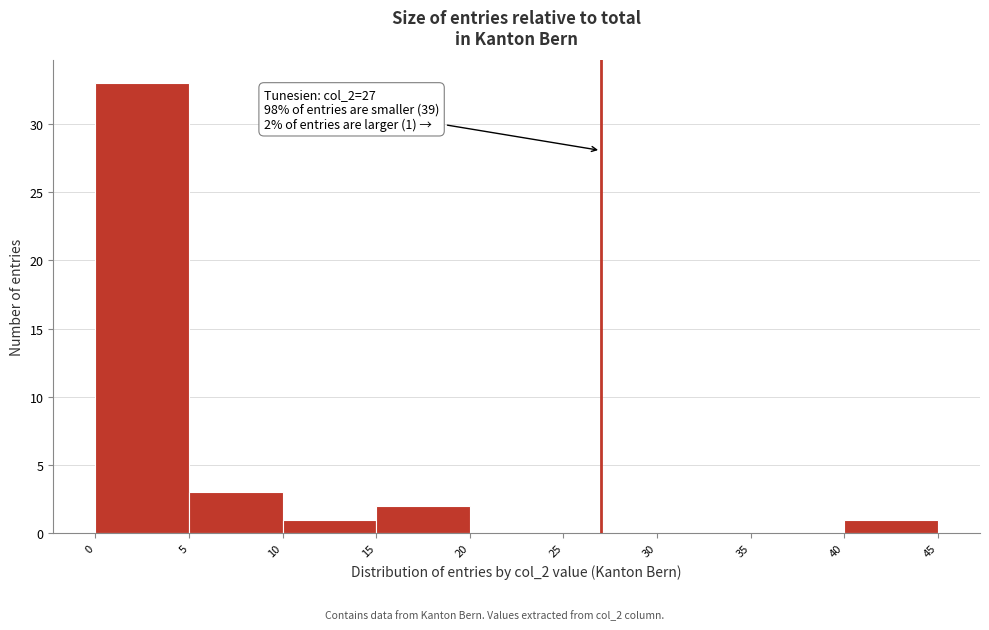

Over which range of the x-axis is the bar tallest?

0 to 5